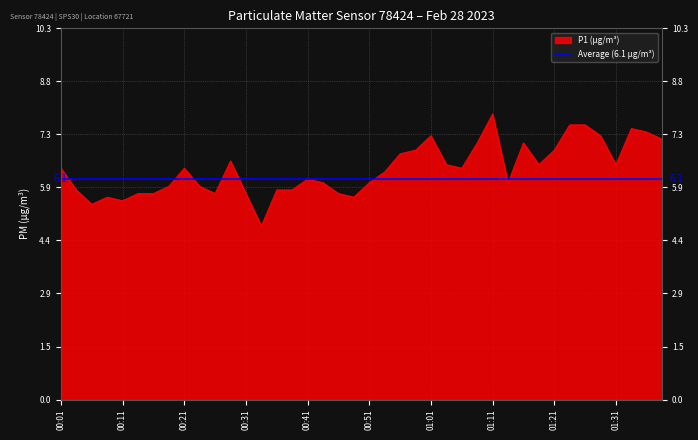

What is the lowest value of the Average (6.1 µg/m³) series?

6.1